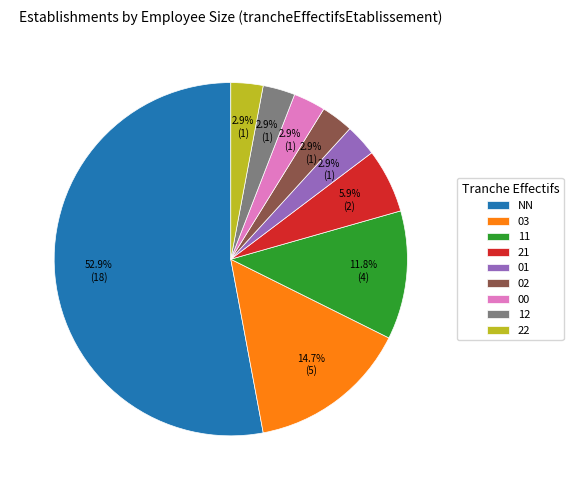

Is it true that 01 is 3% of the pie?

True